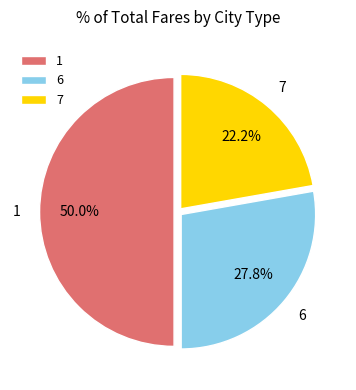

Approximately how many times larger is the value at 1 compared to 6?

1.8